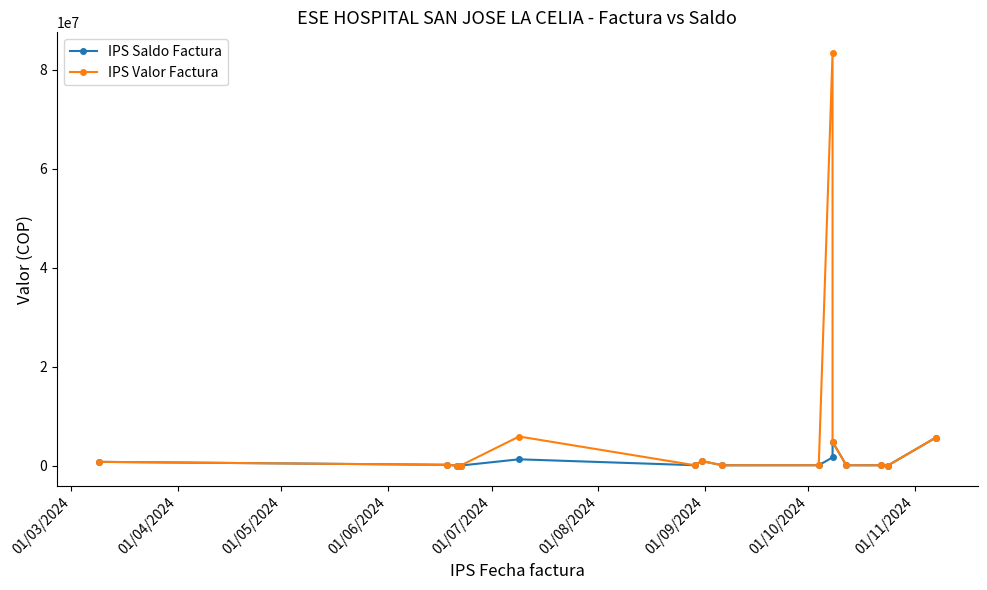

True or false: IPS Valor Factura has a value of 153279 at 01/10/2024.

False